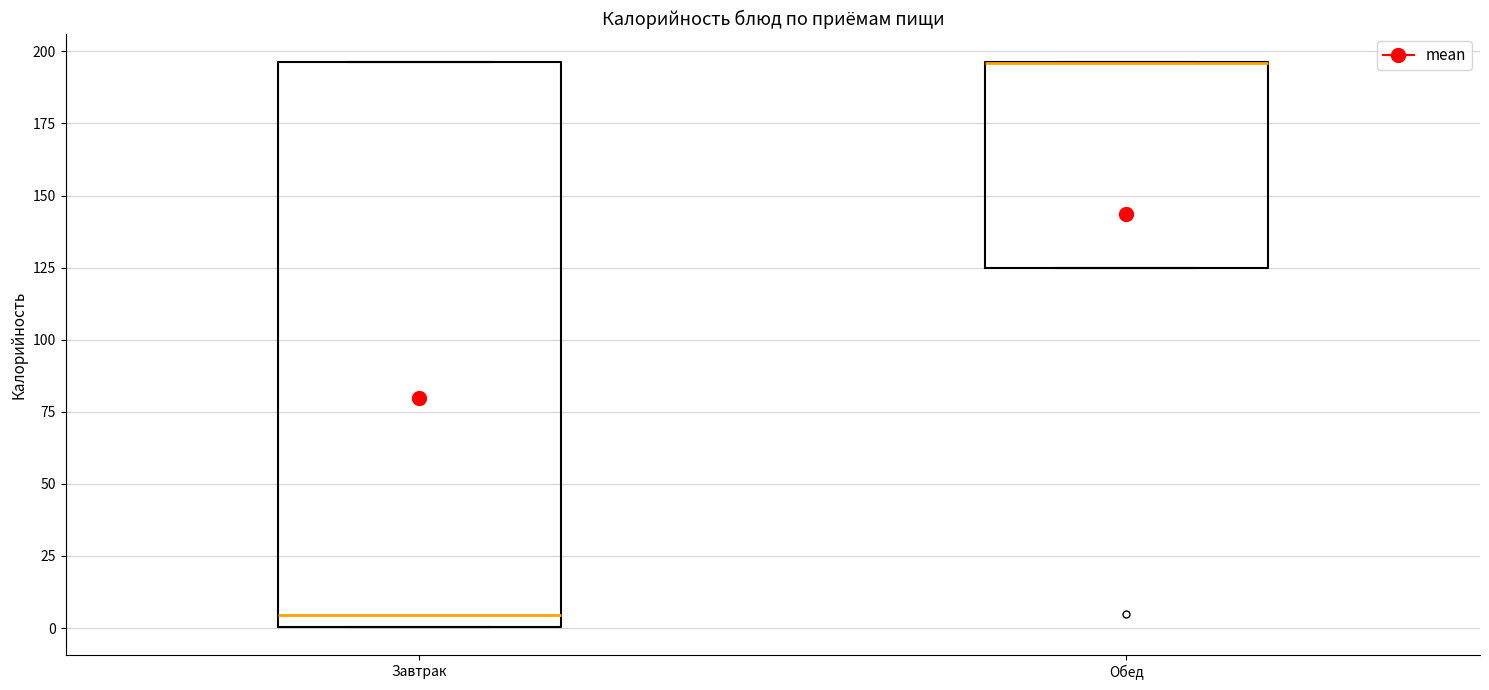

Which box is the tallest, from its lower edge to its upper edge?

Завтрак